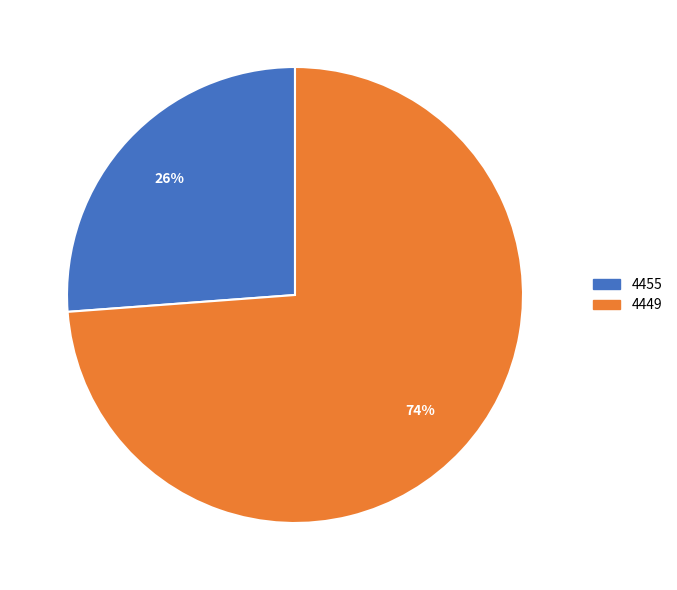

To the nearest percent, what is the difference between the largest and smallest slice percentages?

48%